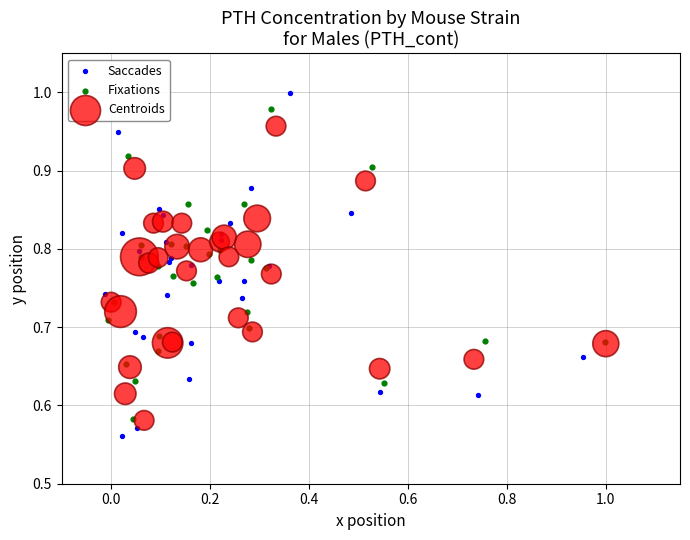

Which series has the widest spread of Y values?

Saccades